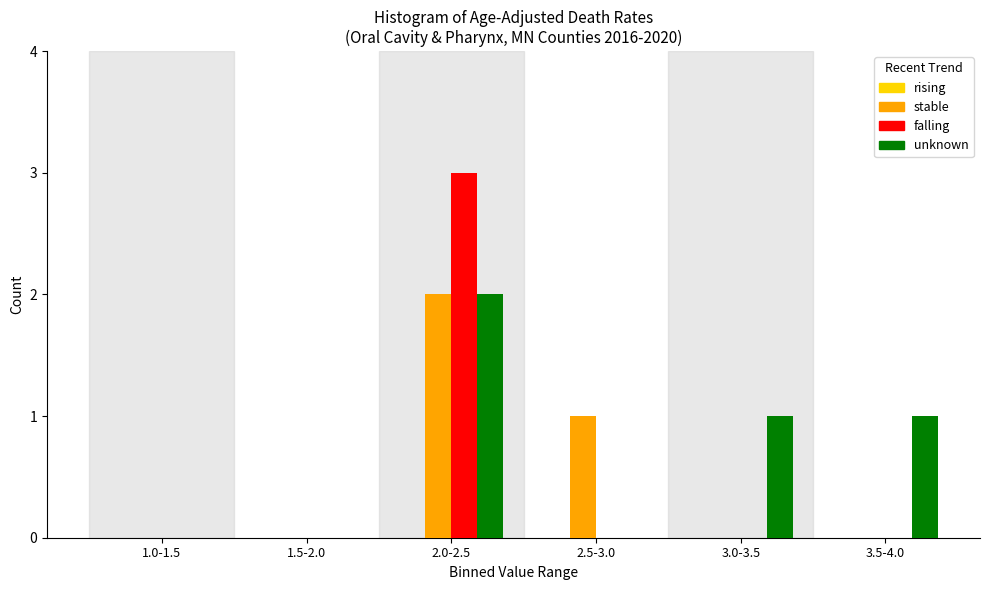

Reading left to right, what are all the values shown in this chart?

stable: 1.0-1.5=0	1.5-2.0=0	2.0-2.5=2	2.5-3.0=1	3.0-3.5=0	3.5-4.0=0
falling: 1.0-1.5=0	1.5-2.0=0	2.0-2.5=3	2.5-3.0=0	3.0-3.5=0	3.5-4.0=0
unknown: 1.0-1.5=0	1.5-2.0=0	2.0-2.5=2	2.5-3.0=0	3.0-3.5=1	3.5-4.0=1